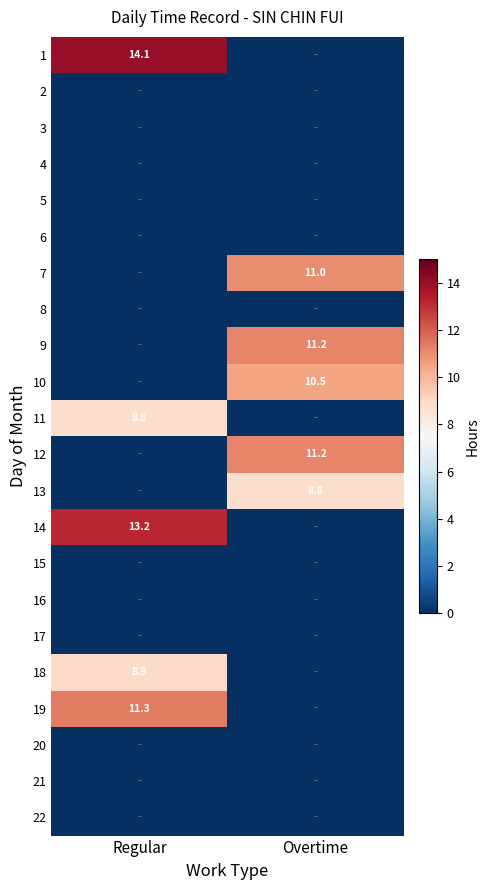

Is it true that 13 equals 8.8 at Overtime?

True